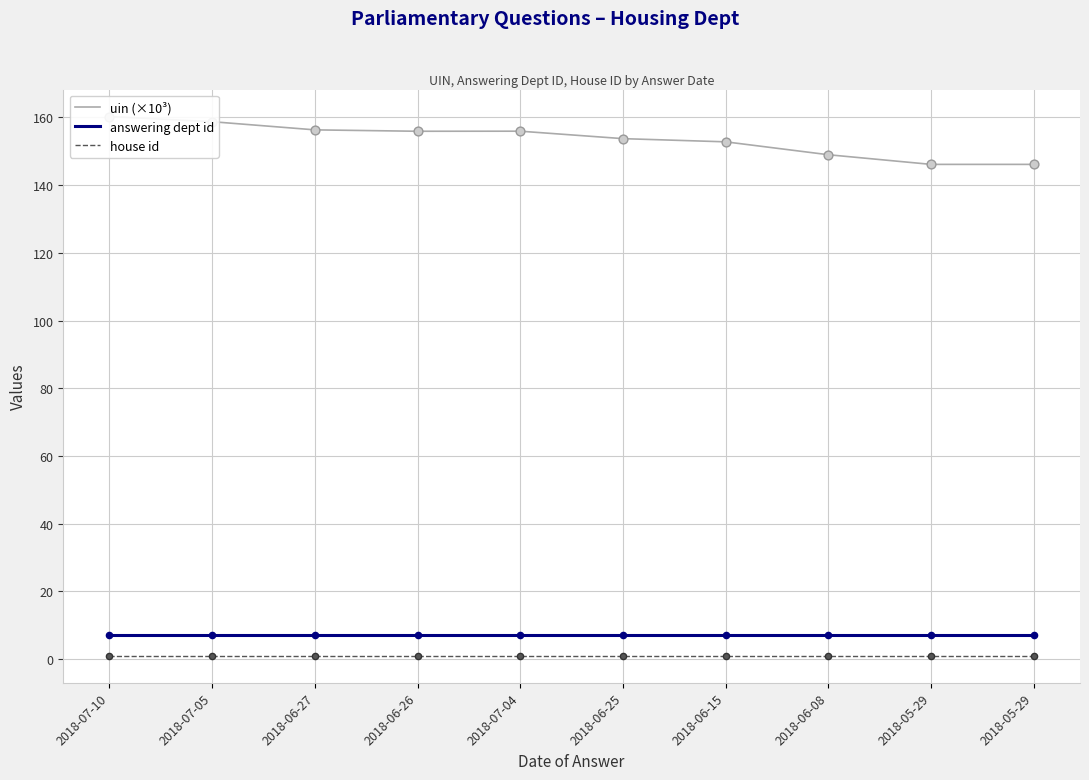

What are all the series names shown in the legend?

uin (×10³), answering dept id, house id